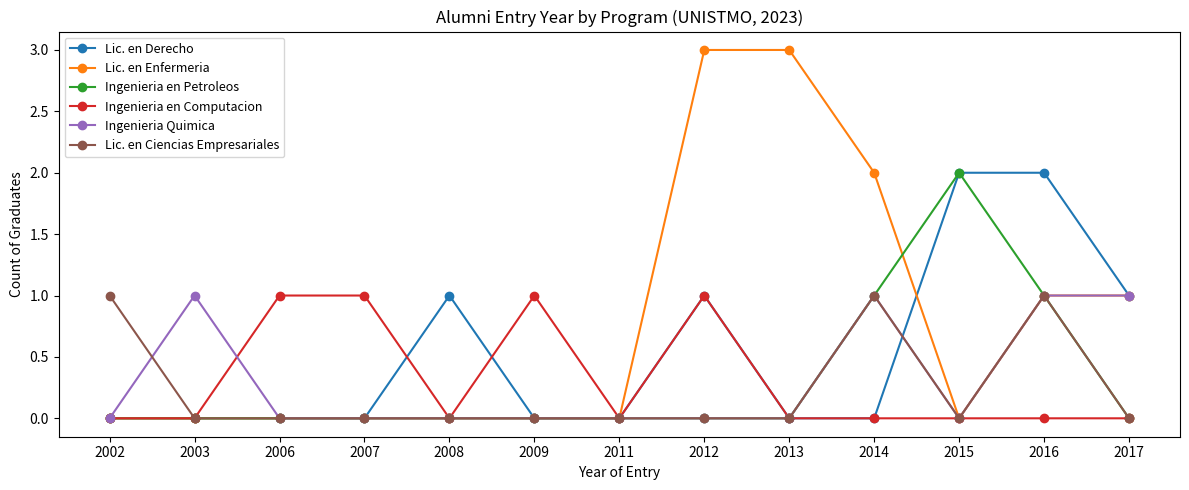

What is the greatest value displayed?

3